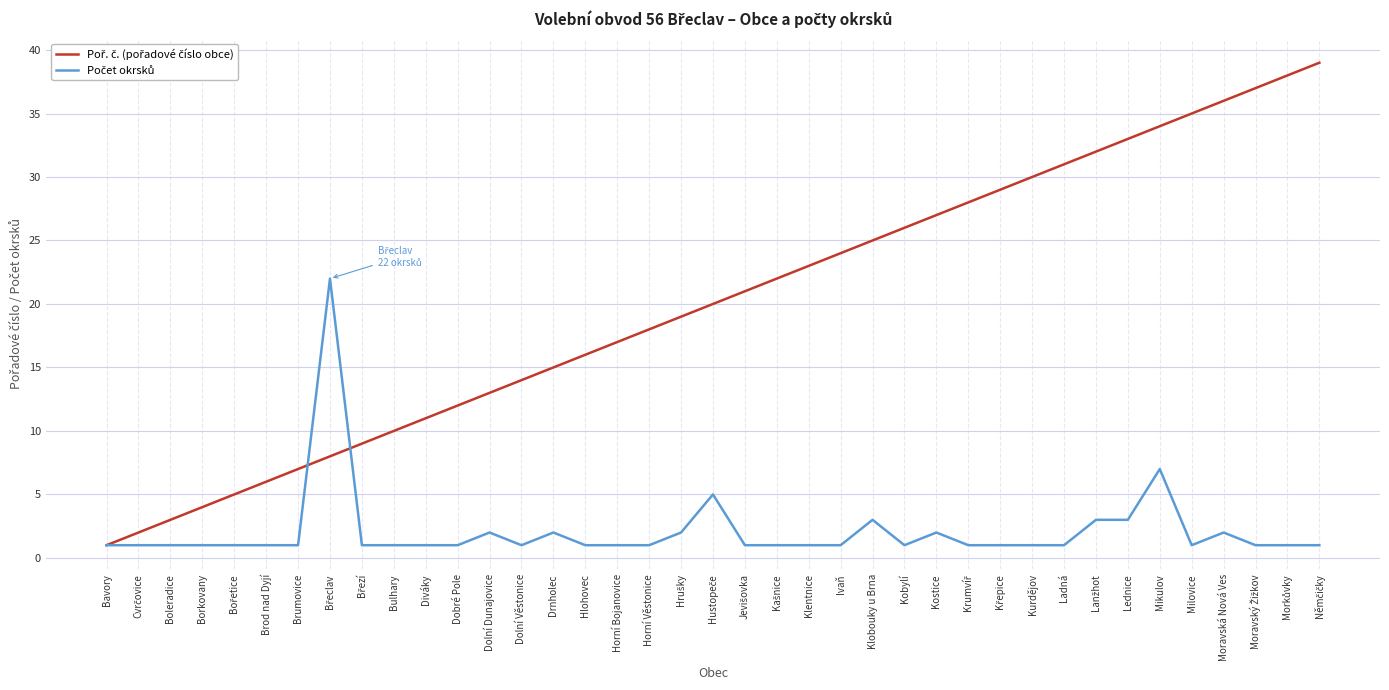

What position from the left is Dobré Pole?

12